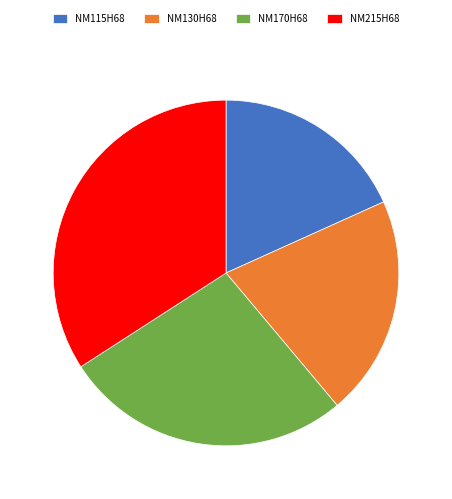

Do NM115H68 and NM130H68 together represent more than half of the pie?

No